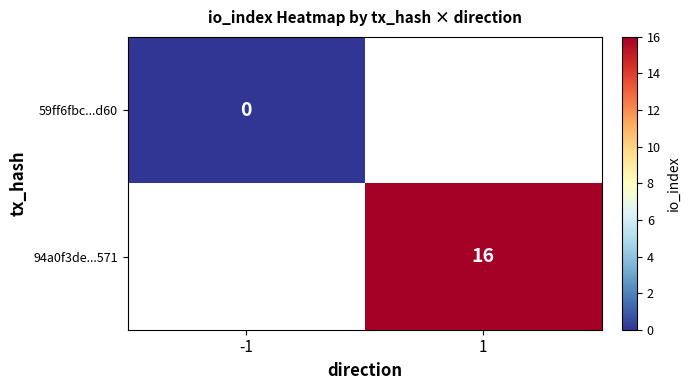

Is the value of 94a0f3de...571 at 1 greater than the value of 59ff6fbc...d60 at 1?

No